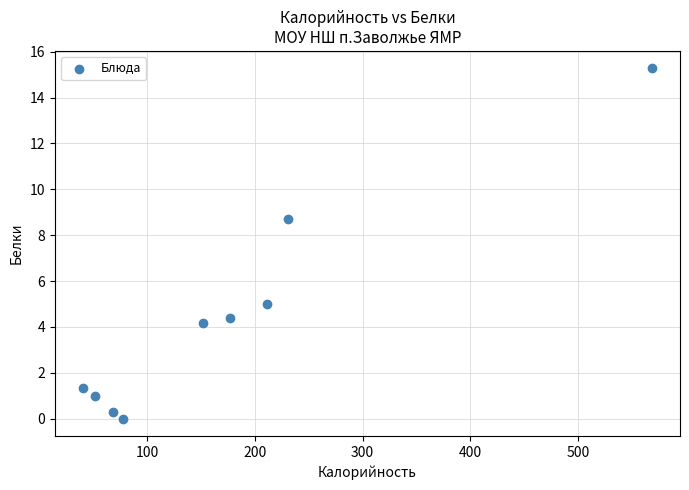

What is the average Y value?

4.5